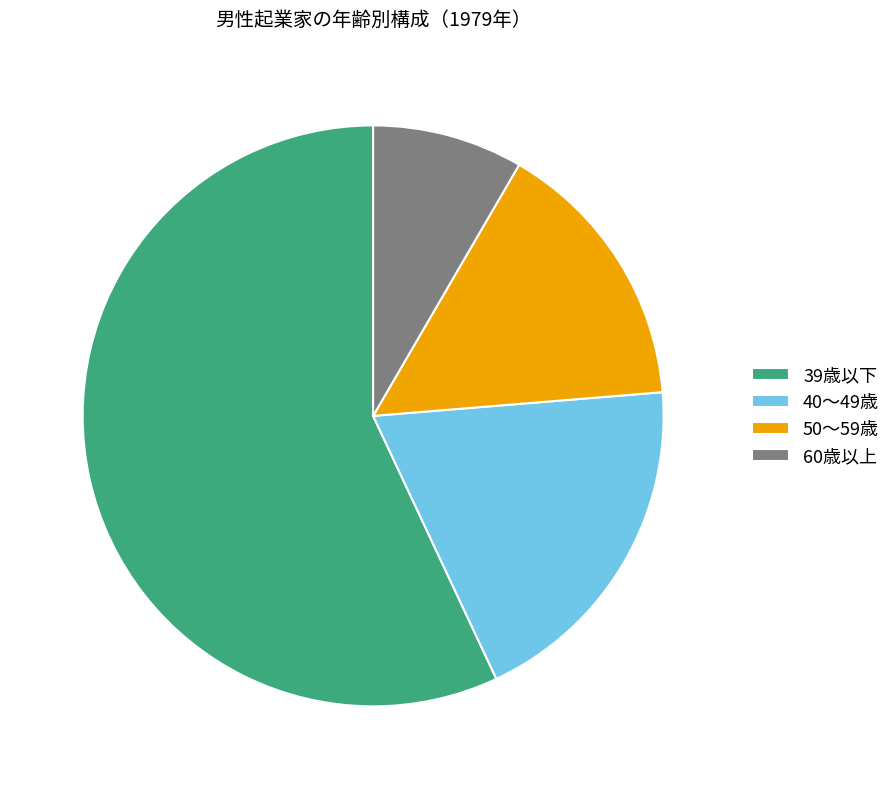

Do 50～59歳 and 60歳以上 together represent more than half of the pie?

No